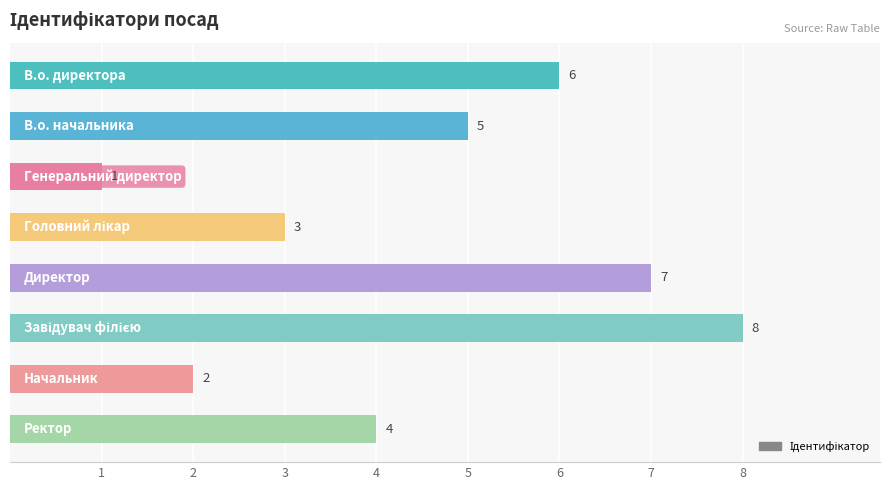

How many bars are there in total?

8